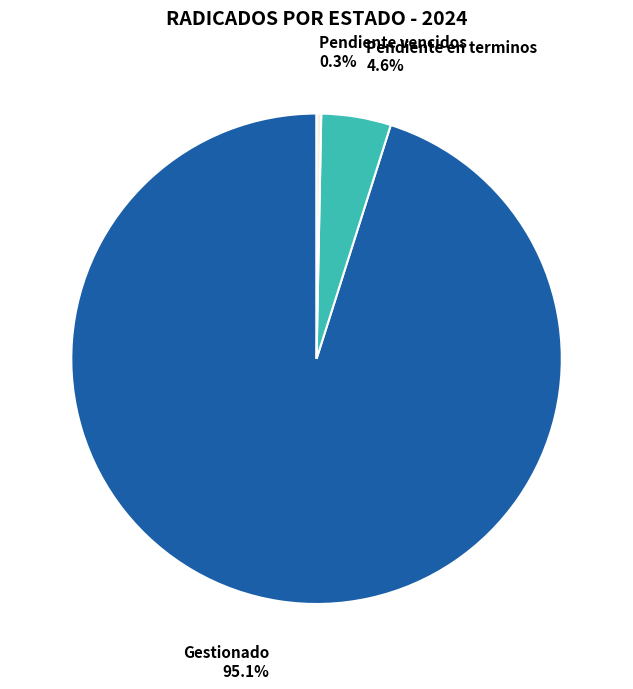

To the nearest percent, what is the combined percentage of Pendiente en terminos and Gestionado?

100%